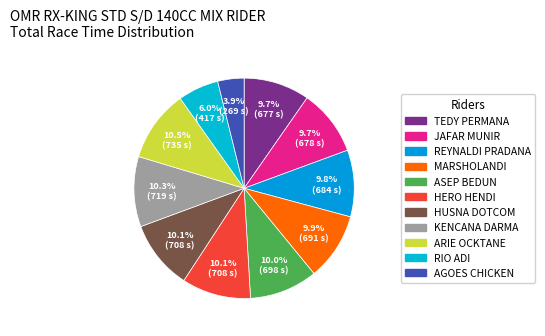

Does any single category account for the majority?

No